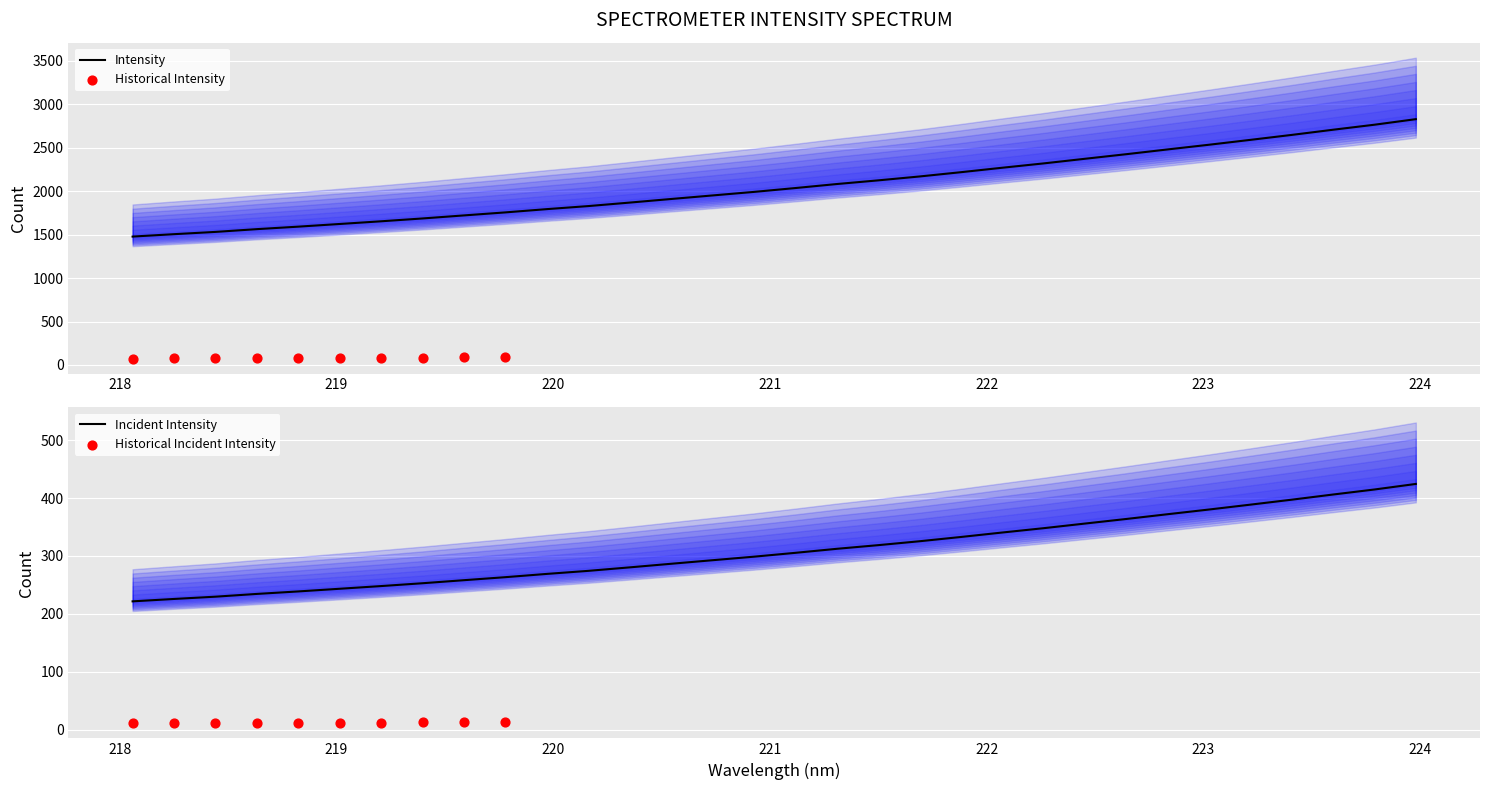

Which has a higher value, 219.3979 or 219.589?

219.589